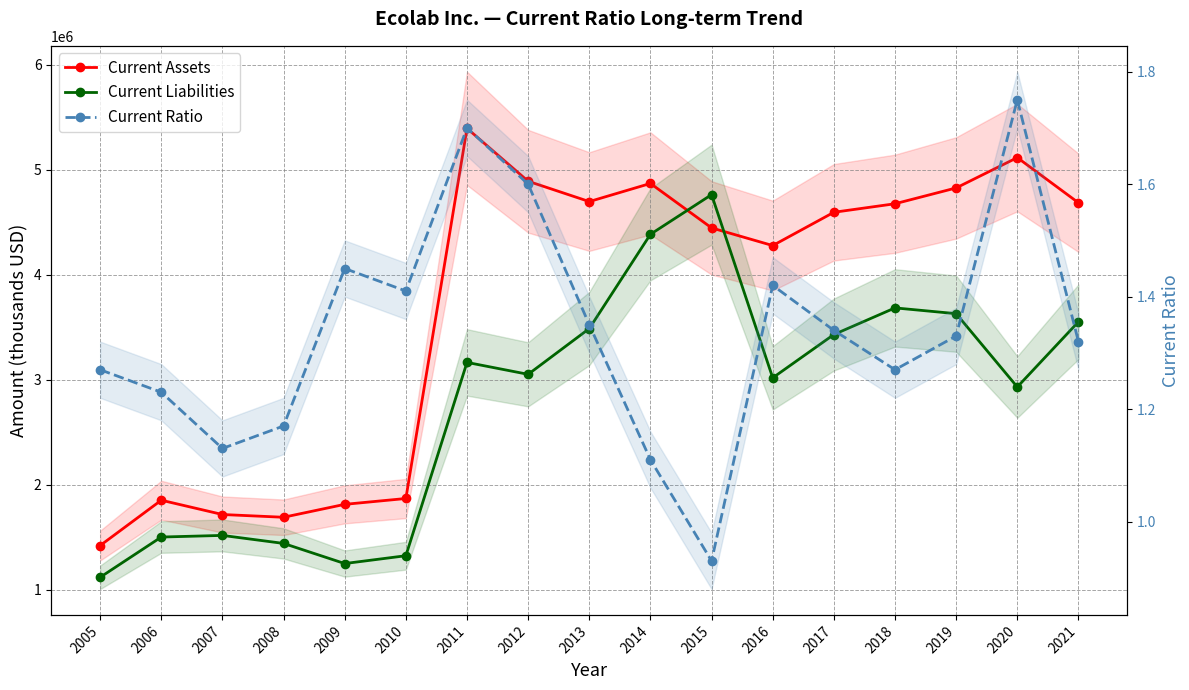

At which label is Current Ratio closest to 1?

2015